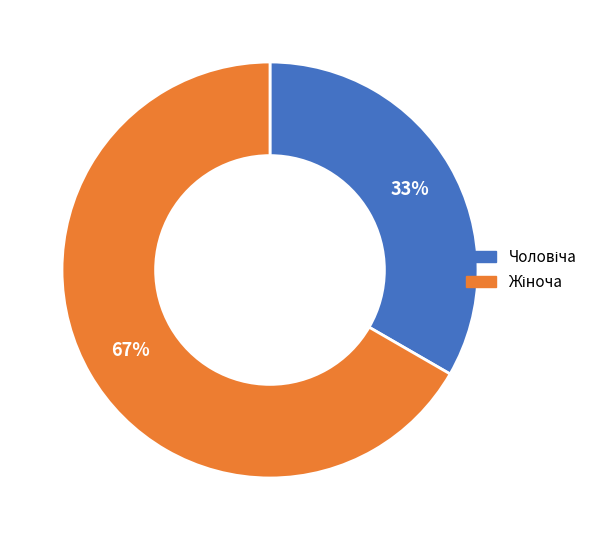

Does any single category account for the majority?

Yes